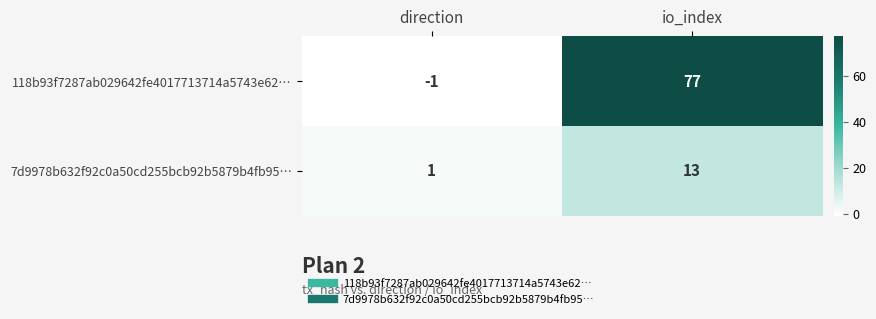

Which series has the largest total across all categories?

118b93f7287ab029642fe4017713714a5743e62…